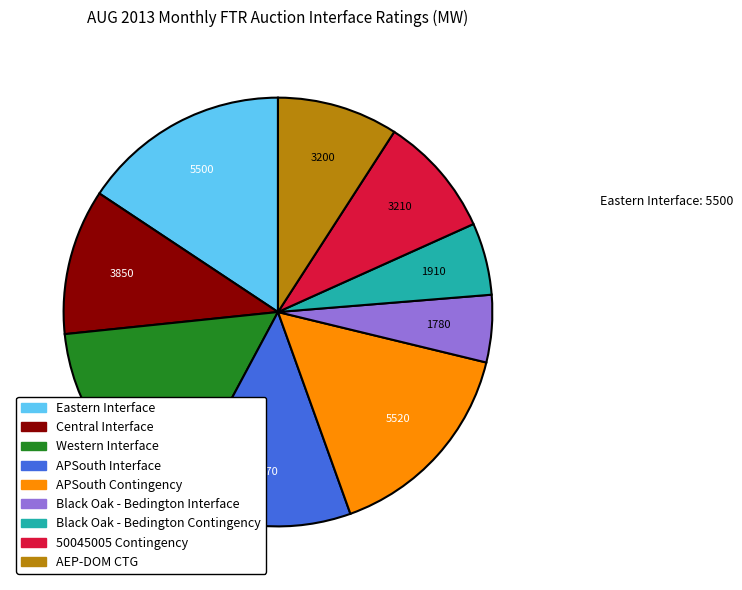

Combined, do Black Oak - Bedington Interface and Black Oak - Bedington Contingency account for over 50%?

No